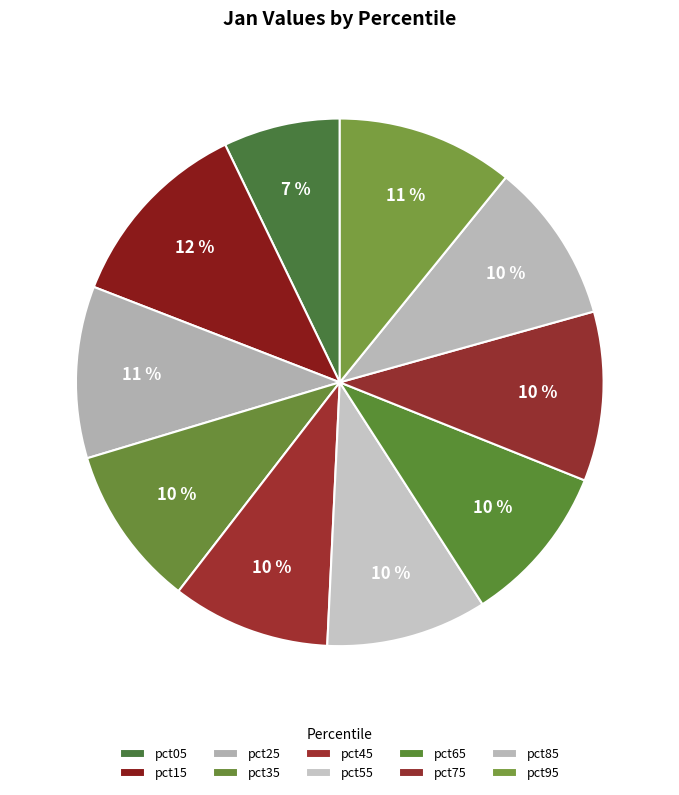

Is pct05 the majority of the pie?

No